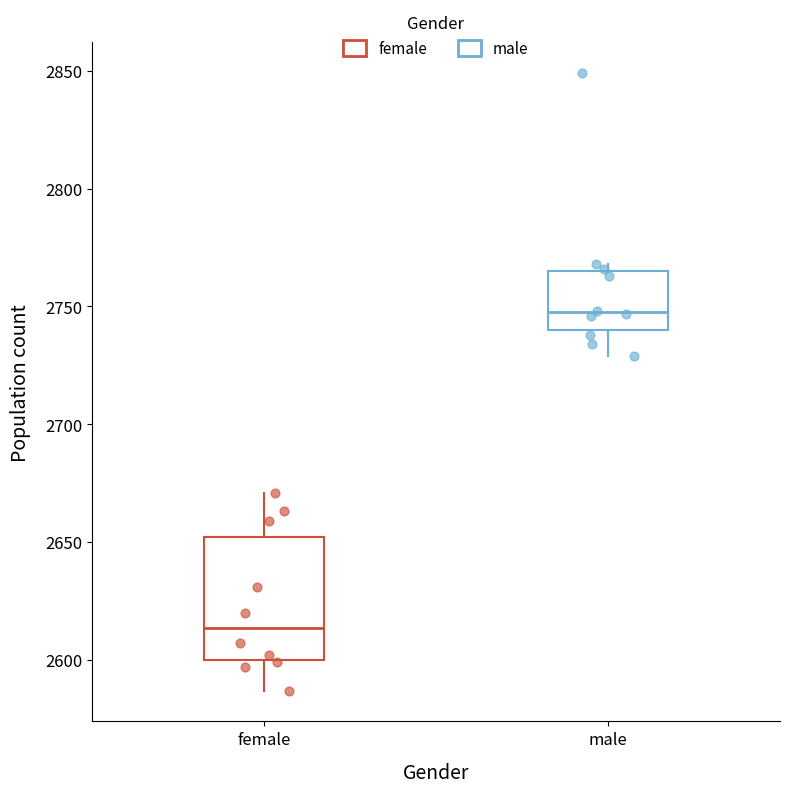

Reading left to right, read every box against the y-axis: the position of its median line, the range the box covers, and the ends of its whiskers. The values are not printed on the chart, so give them approximately, as read against the axis.

female: median 2615, box 2600 to 2650, whiskers 2585 to 2670
male: median 2750, box 2740 to 2765, whiskers 2730 to 2770